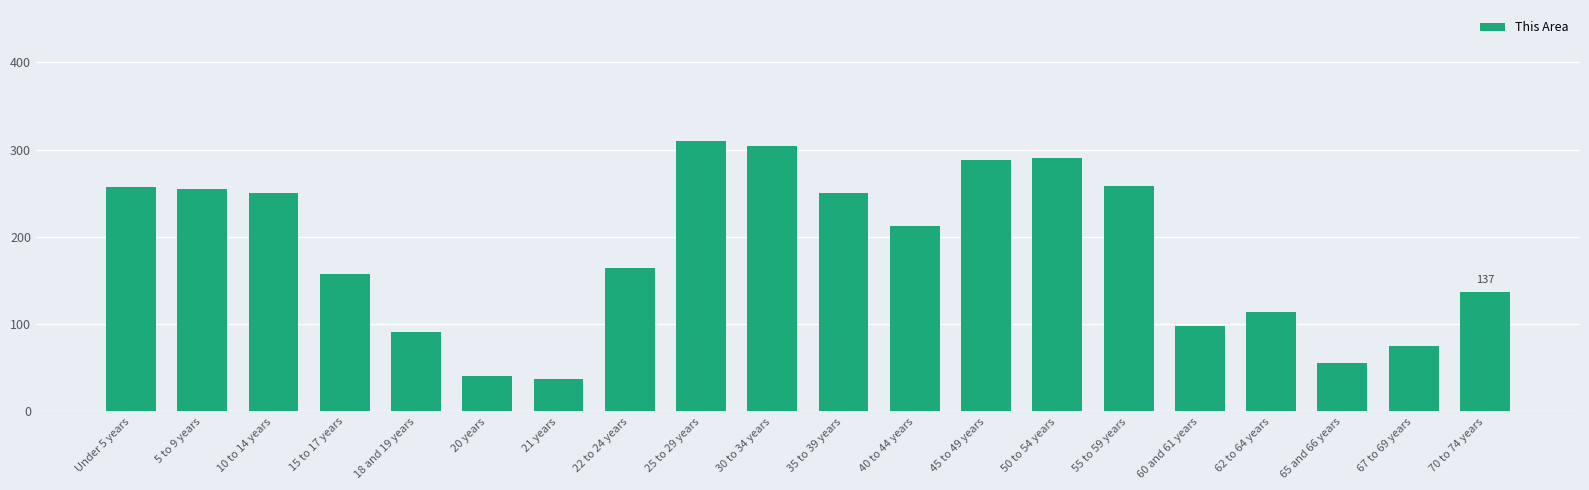

What is the change in value from Under 5 years to 5 to 9 years?

-2